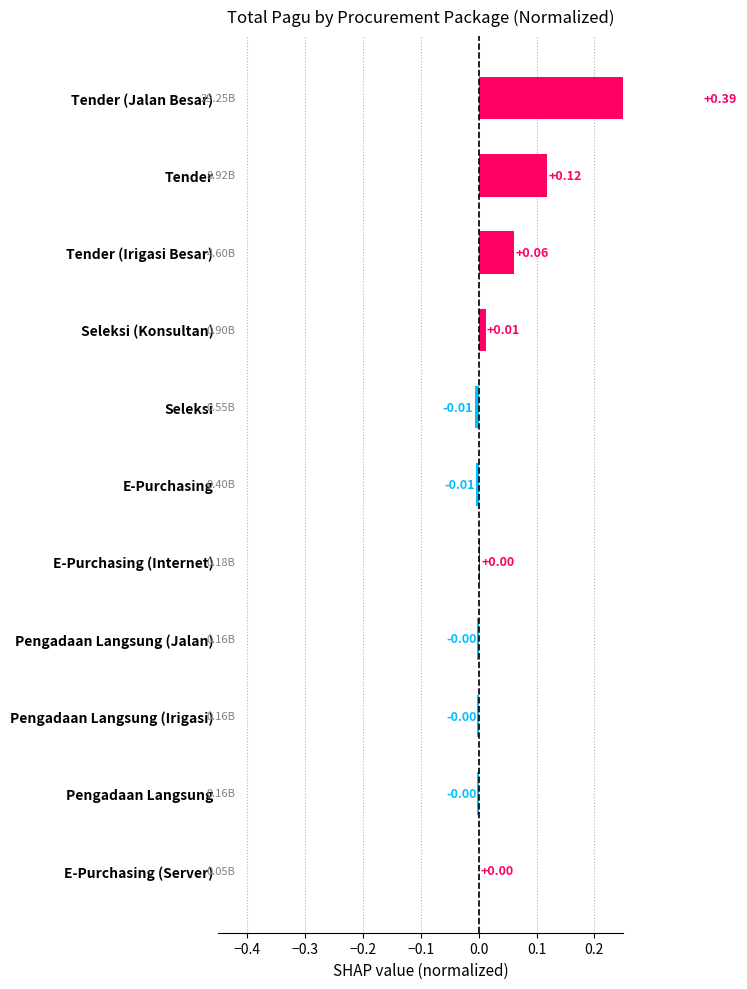

How many bars are there in total?

11